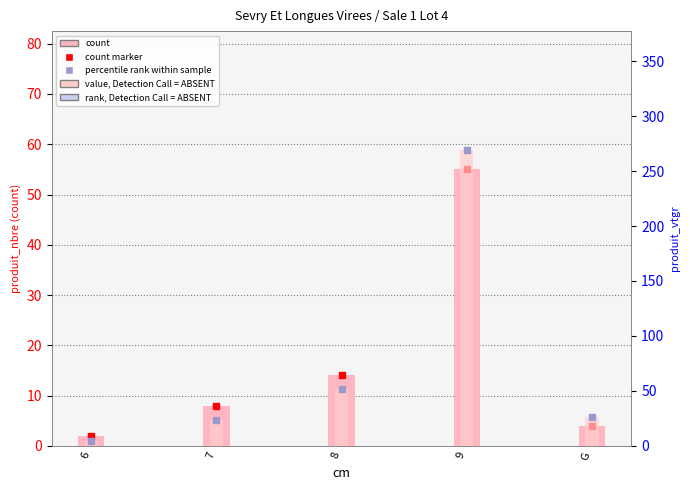

Which label corresponds to the smallest value in the chart?

6